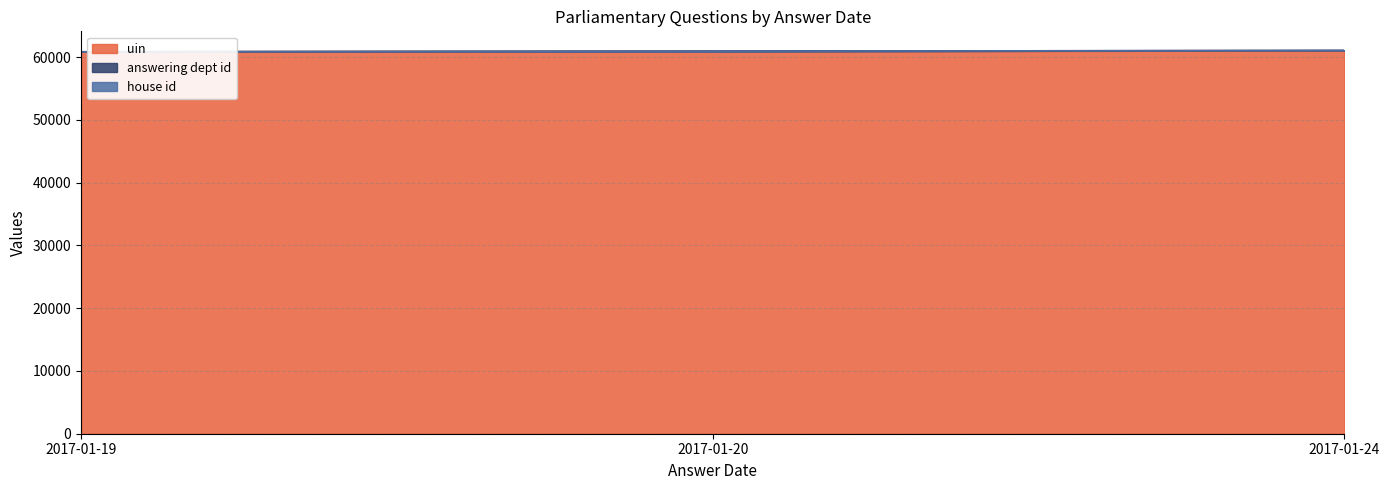

What is the maximum value for uin?

61045